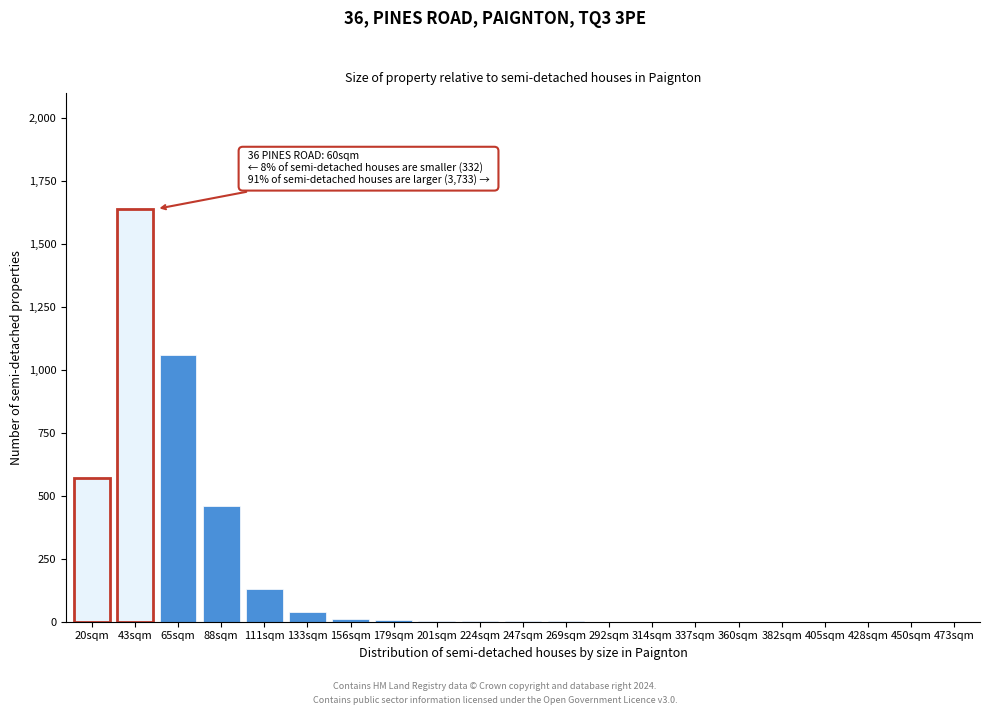

The value at 111sqm is 214. True or false?

False